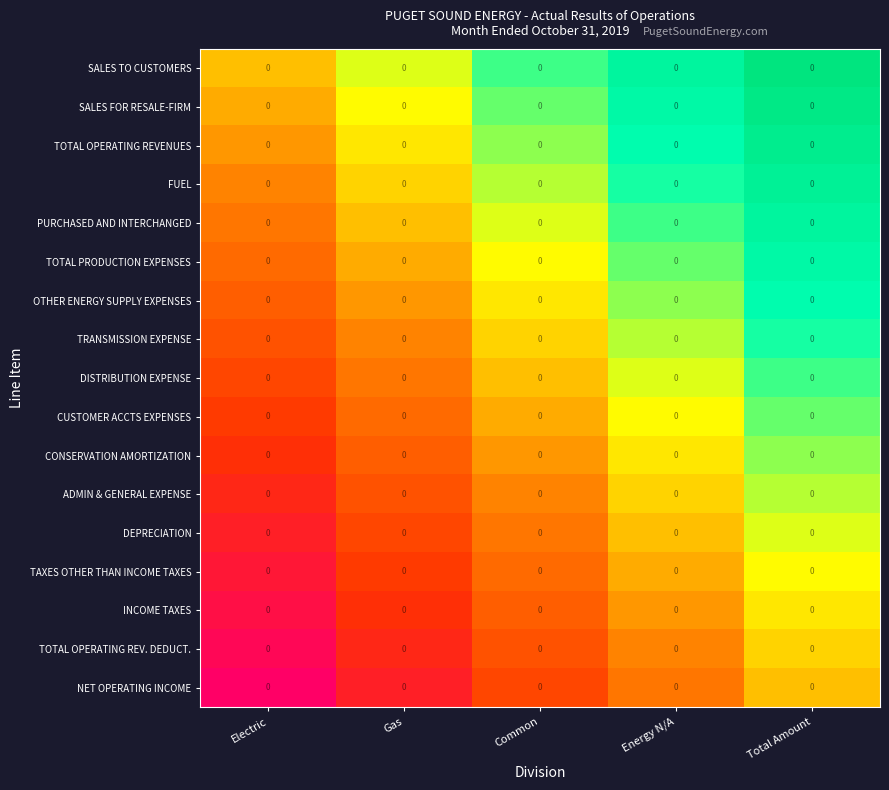

At which label is CUSTOMER ACCTS EXPENSES closest to 0?

Common